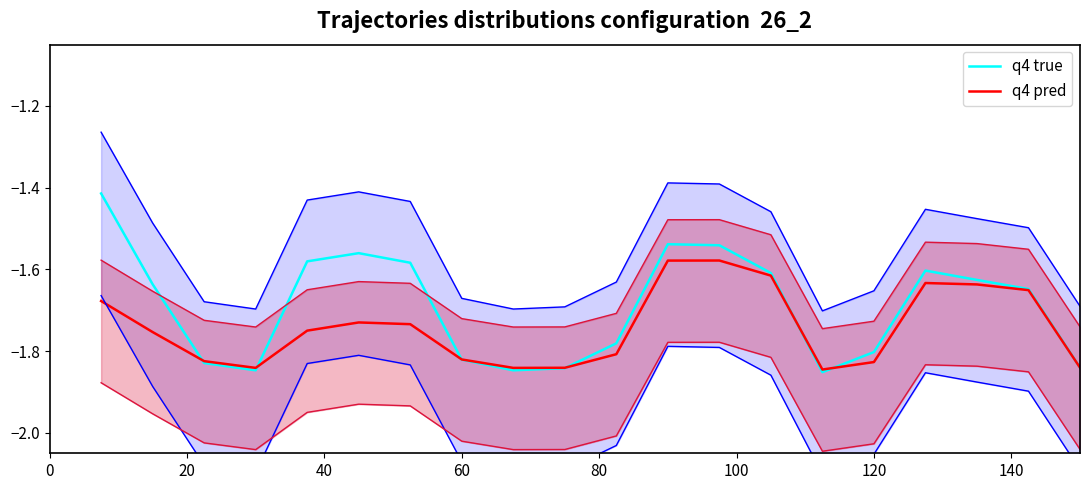

How many distinct data groups are displayed?

2